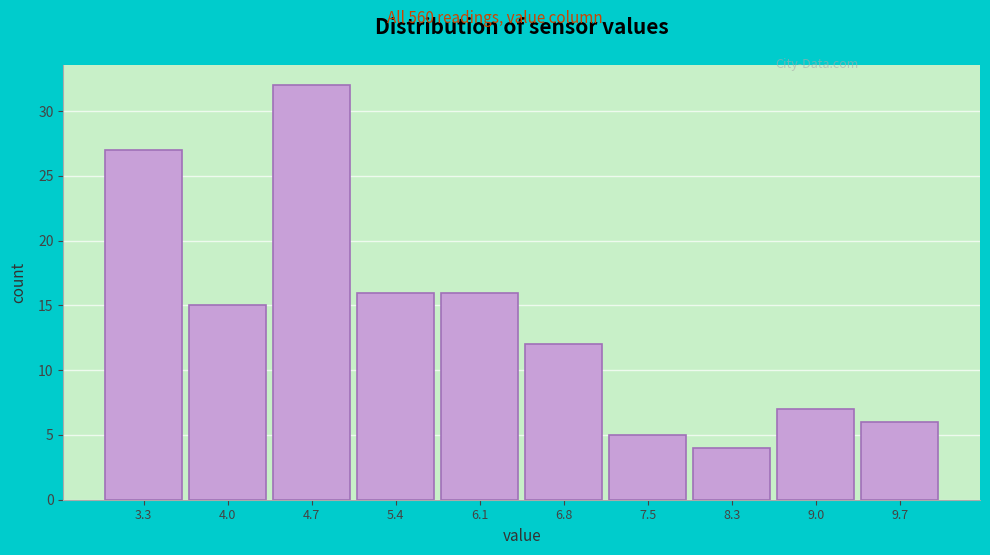

Reading right to left, transcribe all the data shown in this chart.

9.7=6	9.0=7	8.3=4	7.5=5	6.8=12	6.1=16	5.4=16	4.7=32	4.0=15	3.3=27